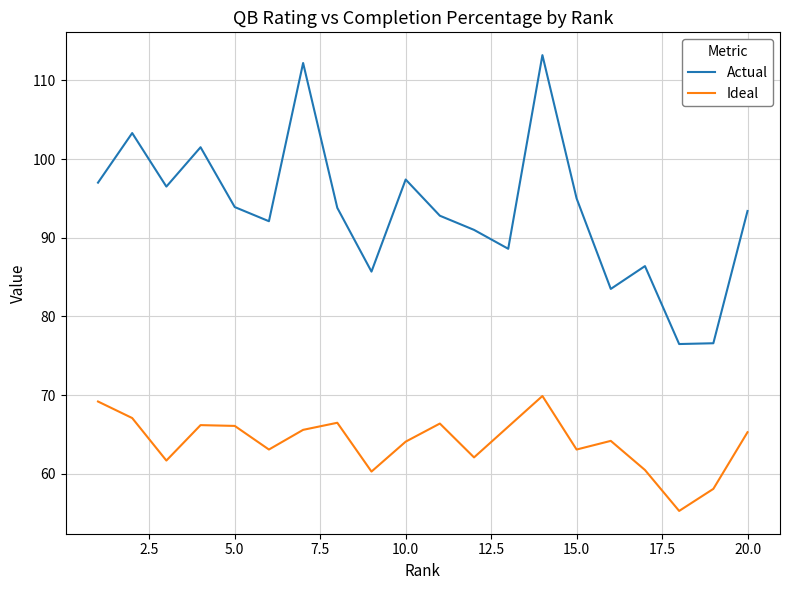

Which series has the largest total across all categories?

Actual